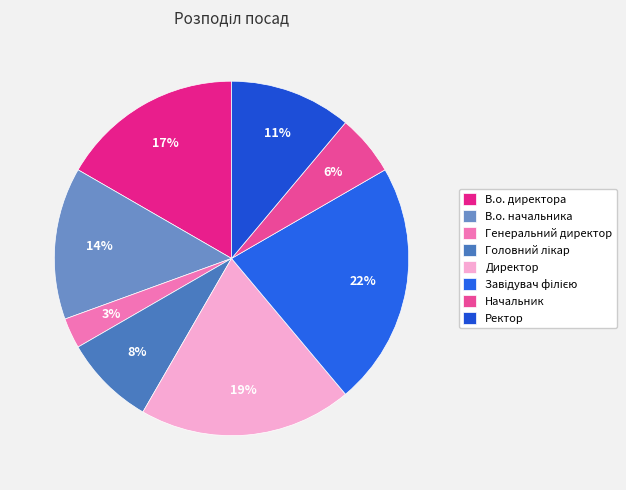

The Головний лікар slice represents 18% of the pie. True or false?

False